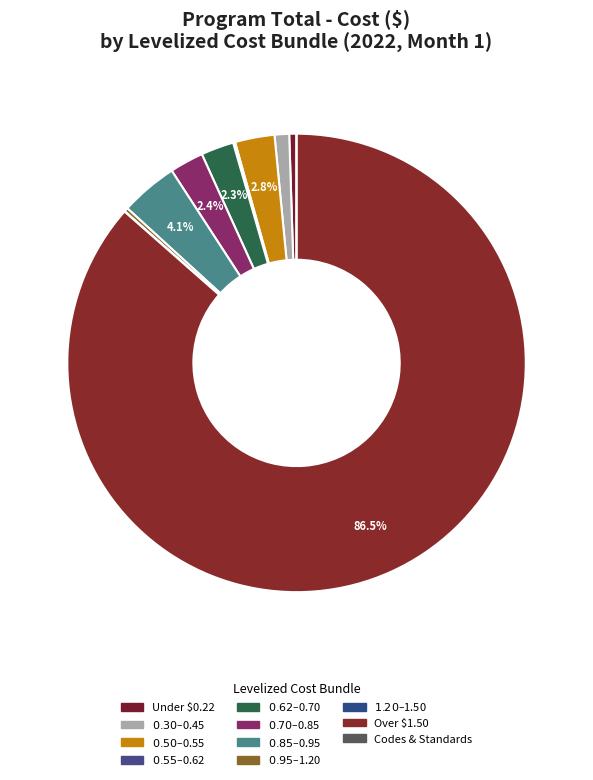

How many segments does this pie chart have?

11